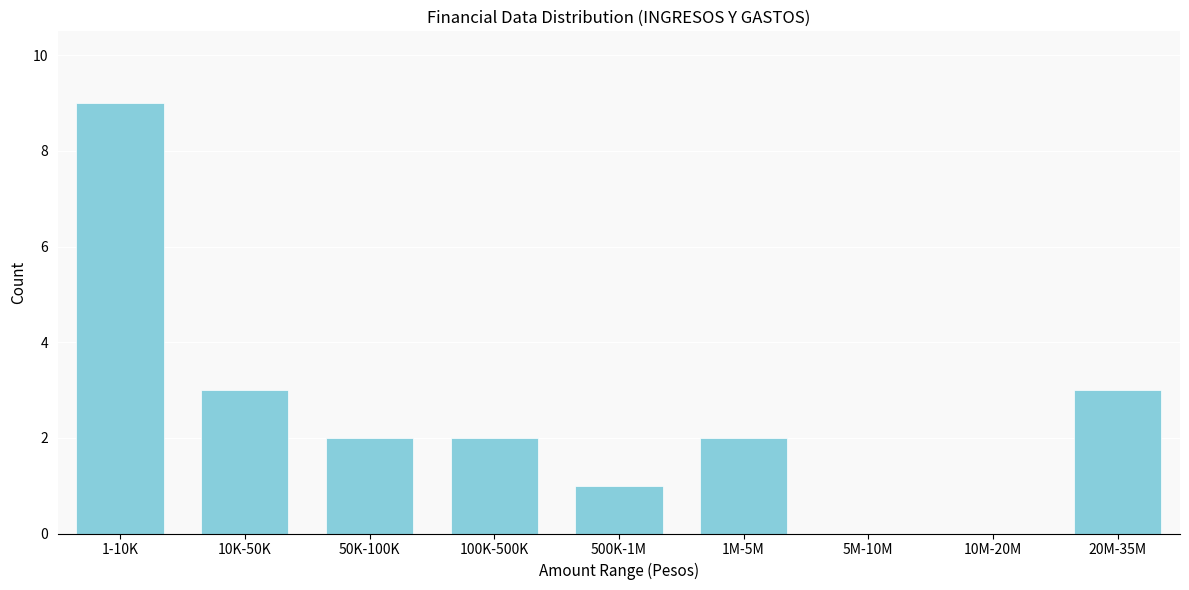

Reading left to right, extract all data points from this chart.

1-10K=9	10K-50K=3	50K-100K=2	100K-500K=2	500K-1M=1	1M-5M=2	5M-10M=0	10M-20M=0	20M-35M=3